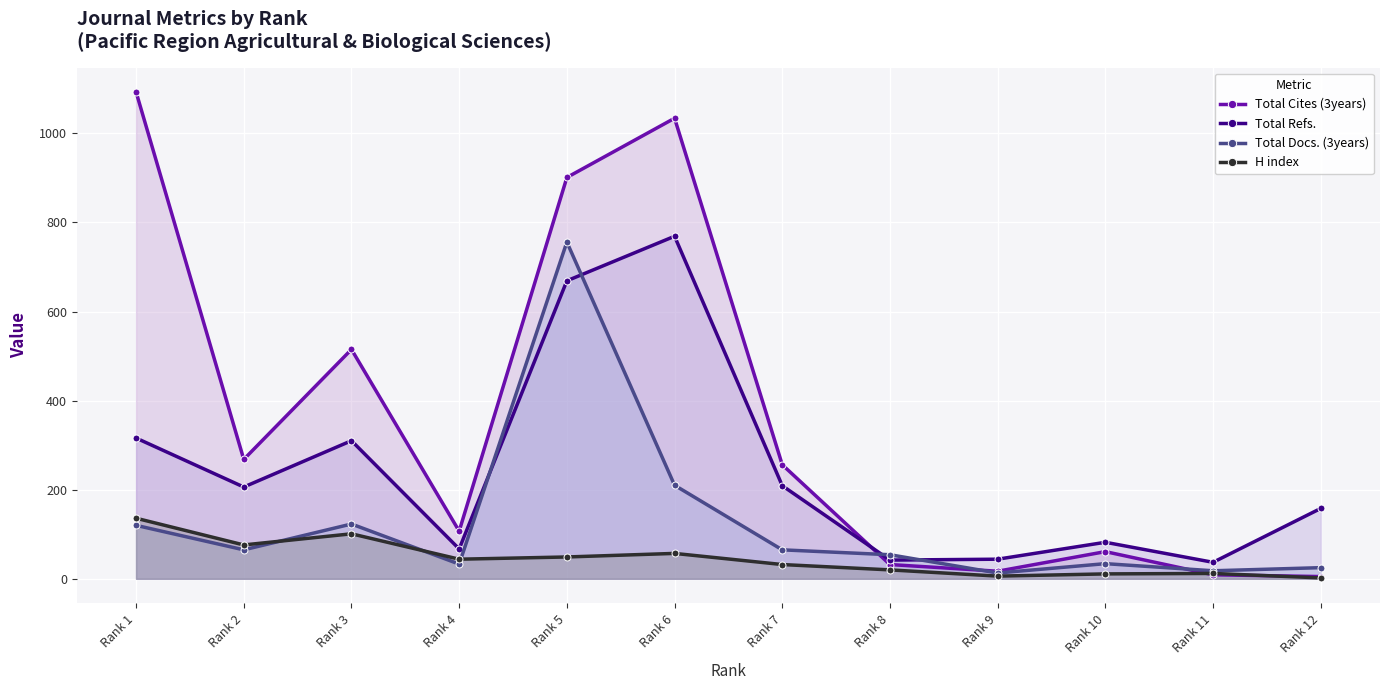

In Total Cites (3years), how many points are lower than both neighbors (excluding endpoints)?

3